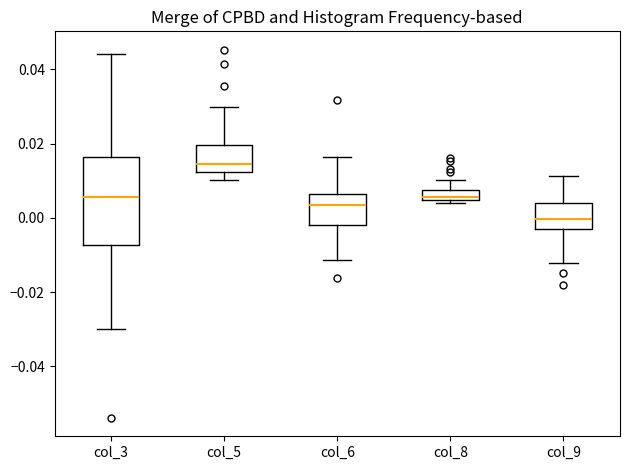

Comparing the boxes themselves (not the whiskers), which one is the tallest?

col_3